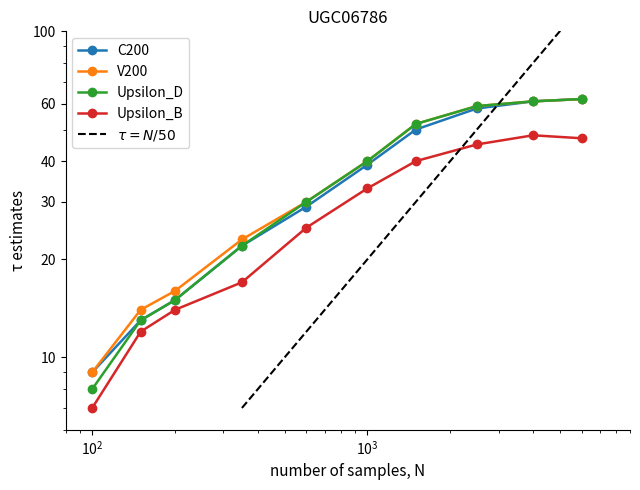

True or false: Upsilon_D and Upsilon_B cross at least once.

False